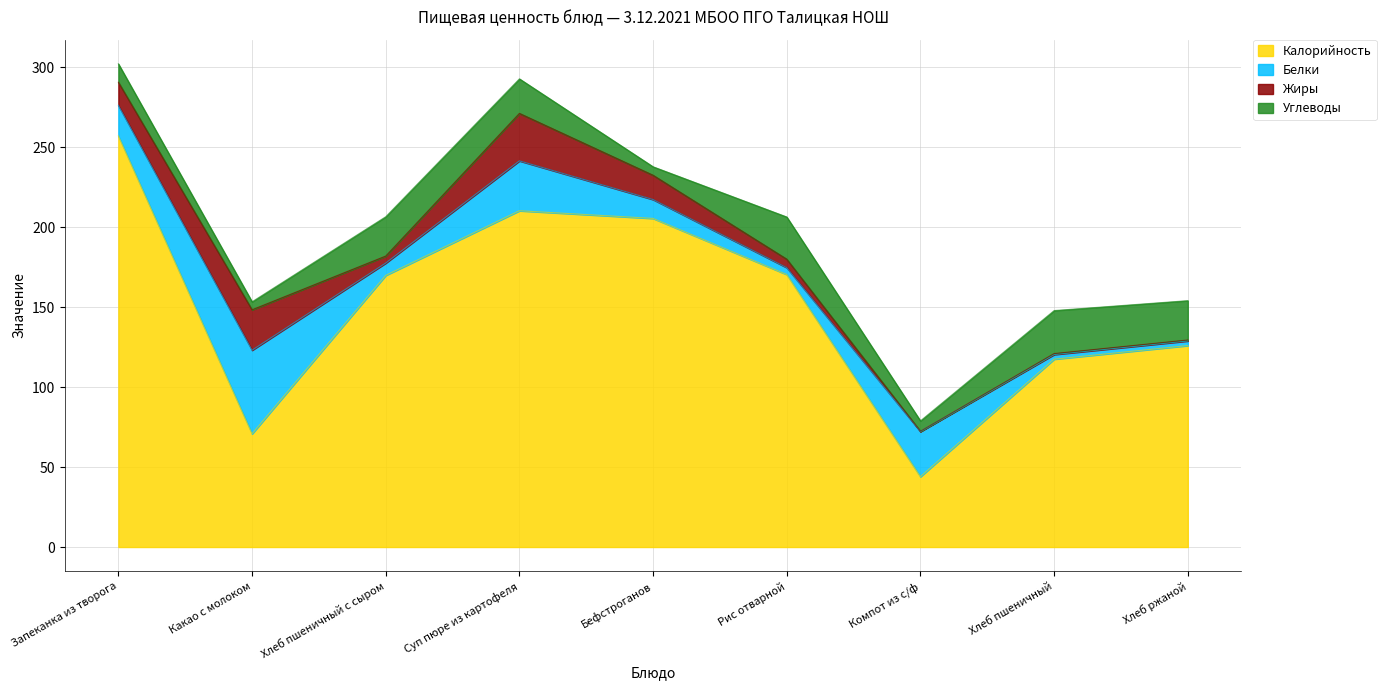

Which label corresponds to the largest value in the chart?

Запеканка из творога